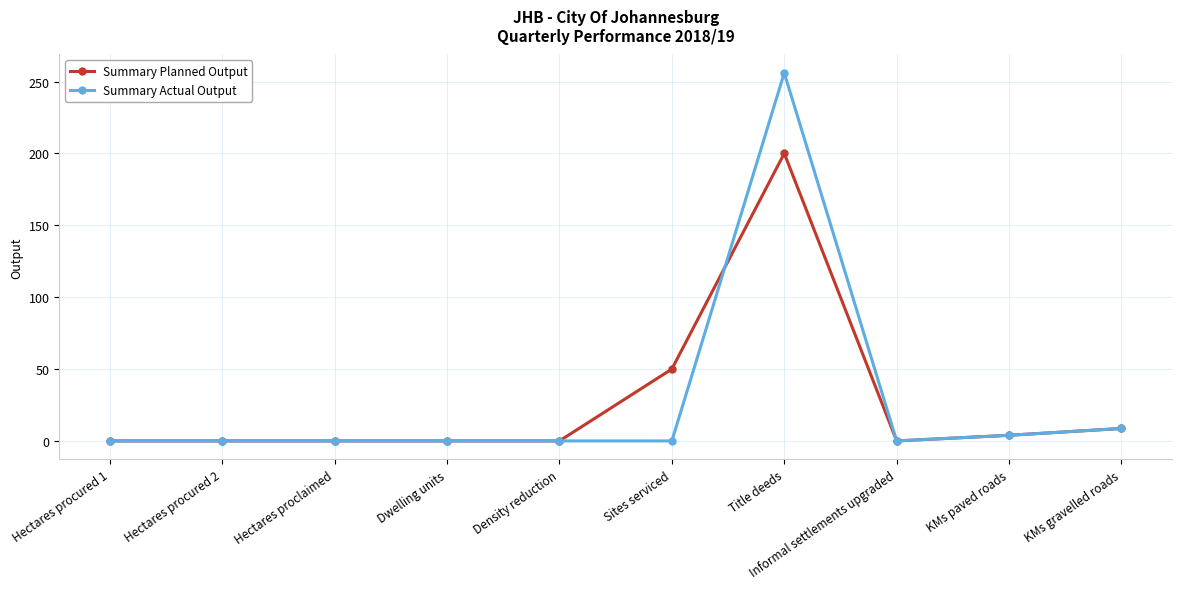

True or false: Summary Actual Output has a value of -84.4 at Hectares proclaimed.

False